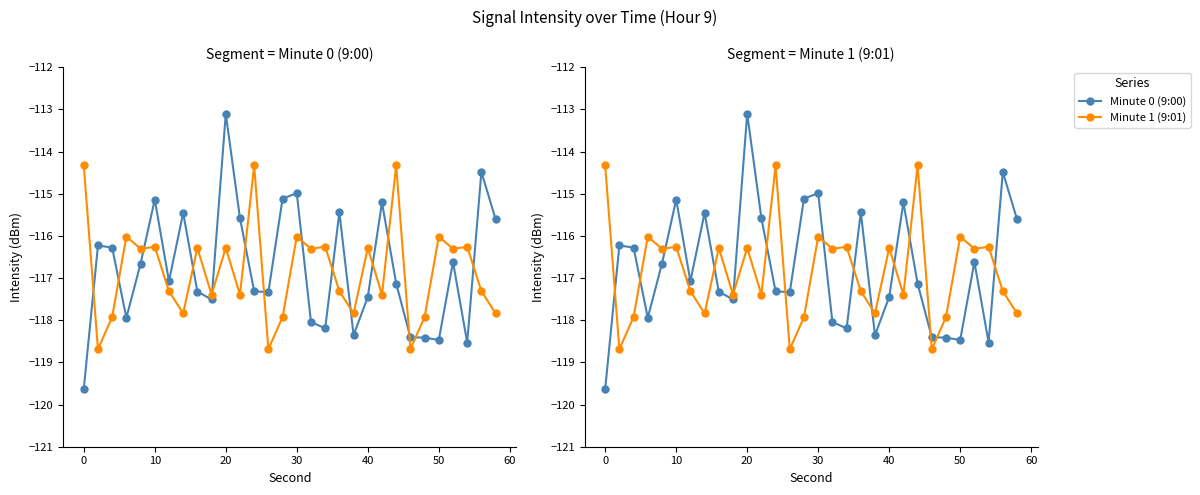

In Minute 0 (9:00), how many points are lower than both neighbors (excluding endpoints)?

8